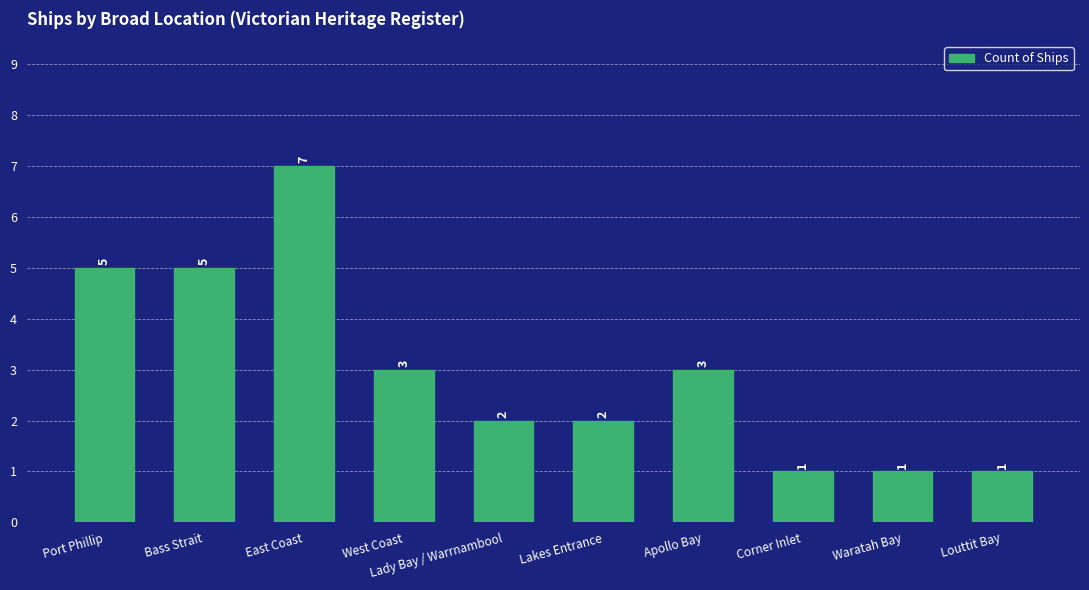

What is the value of the 10th bar from the left?

1